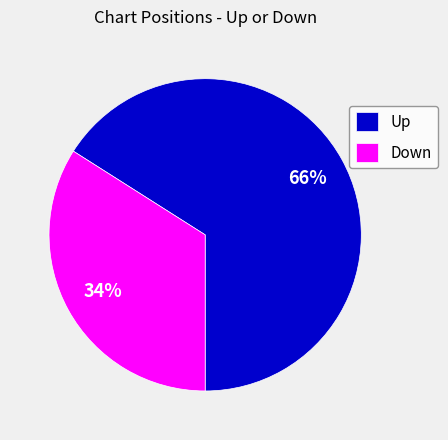

Is the sum of Down and Up greater than half?

Yes